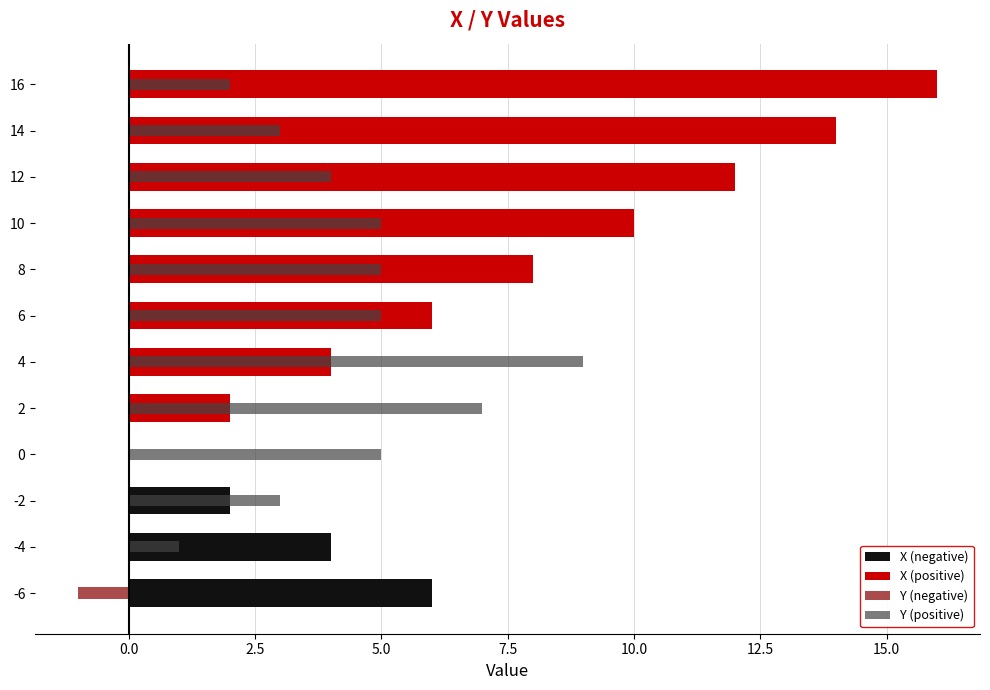

What are all the series names shown in the legend?

X (negative), X (positive), Y (negative), Y (positive)